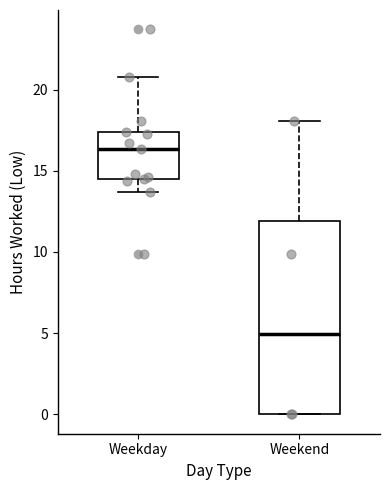

Reading left to right, read every box against the y-axis: the position of its median line, the range the box covers, and the ends of its whiskers. The values are not printed on the chart, so give them approximately, as read against the axis.

Weekday: median 16.5, box 14.5 to 17.5, whiskers 13.5 to 21.0
Weekend: median 5.0, box 0.0 to 12.0, whiskers 0.0 to 18.0